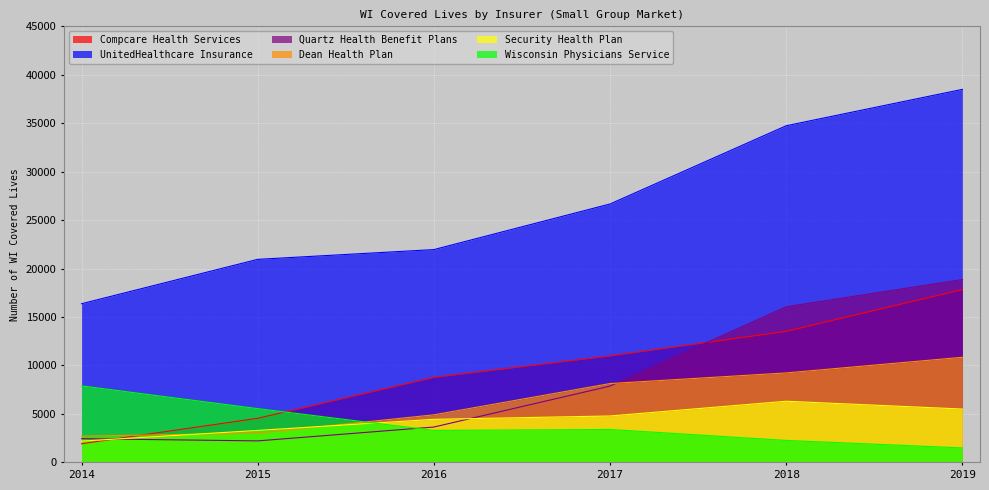

Which has a higher value, 2016 or 2017?

2017